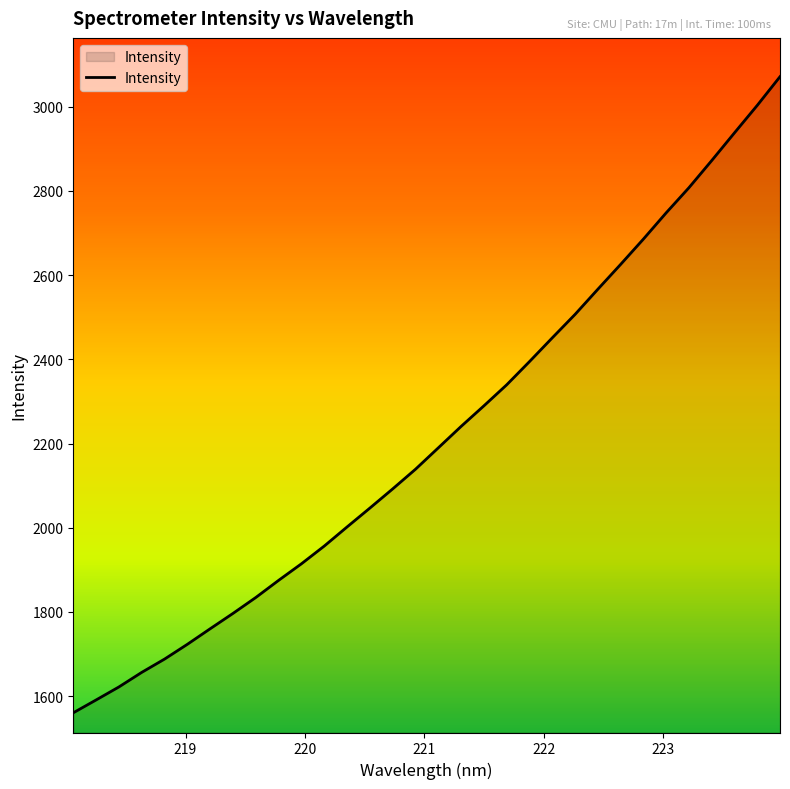

How many series are shown in this chart?

1